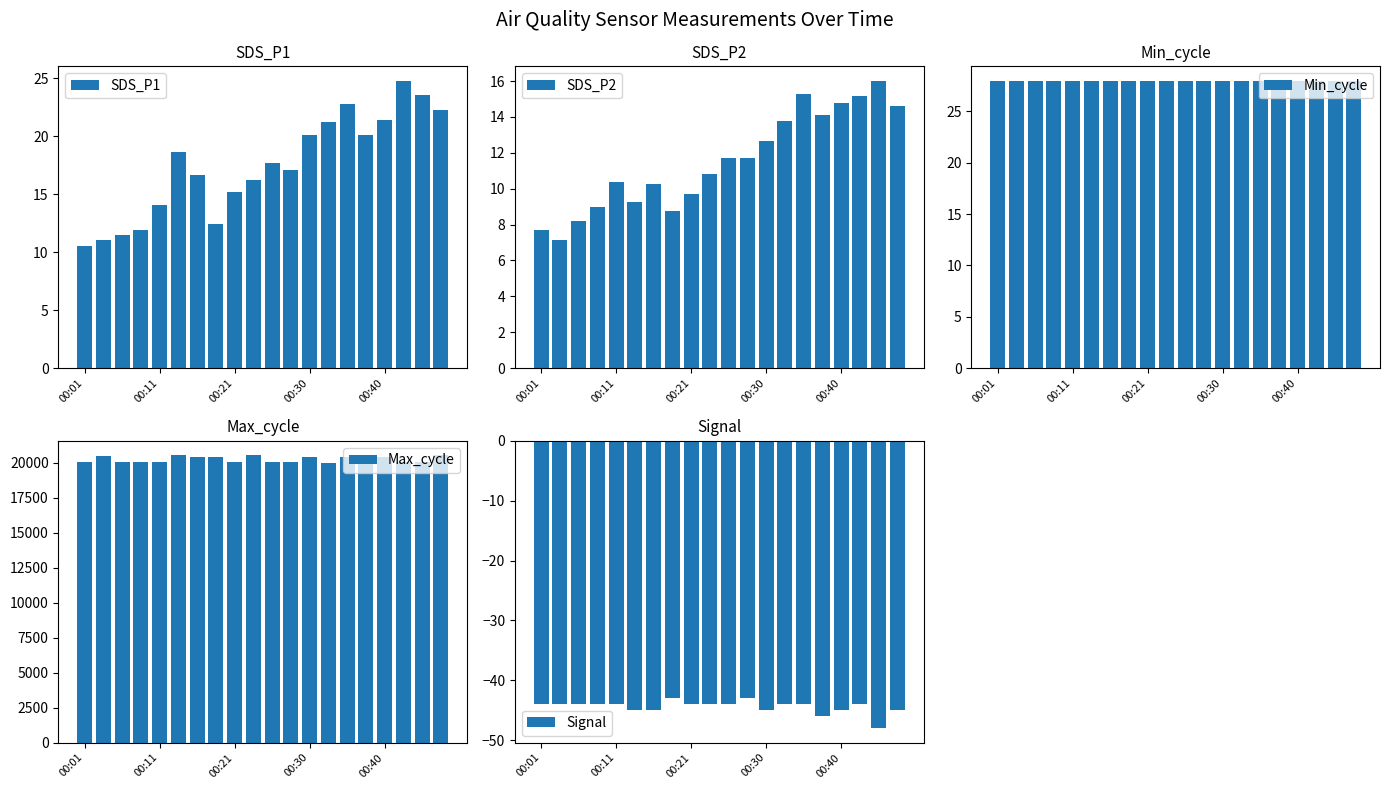

What is the sum of all Max_cycle values?

404426